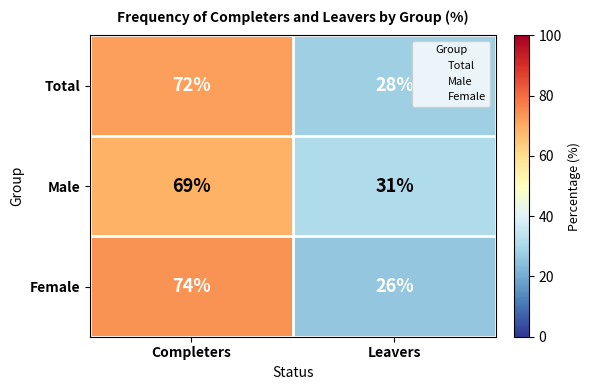

Read the Male value at Completers, to the nearest 5.

70